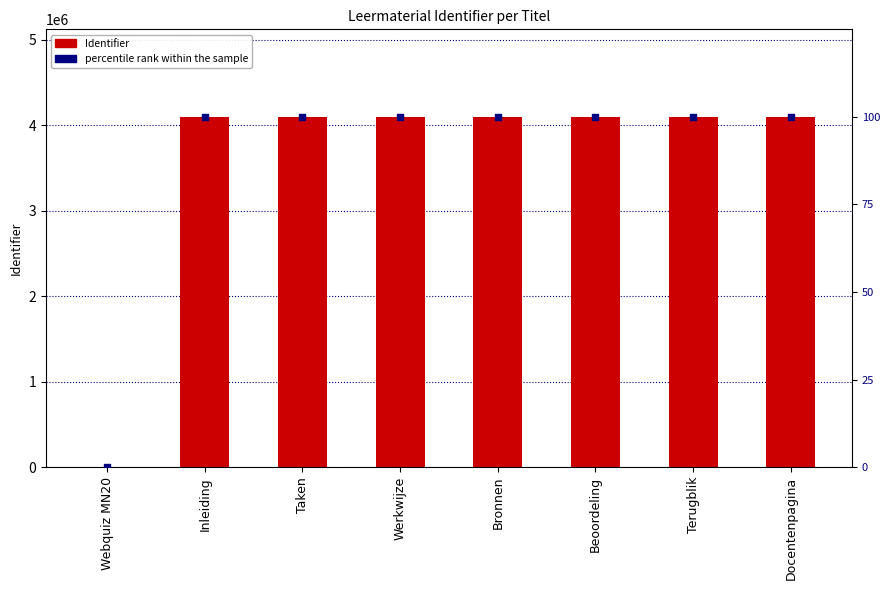

At how many categories does at least one series exceed 3991180?

7